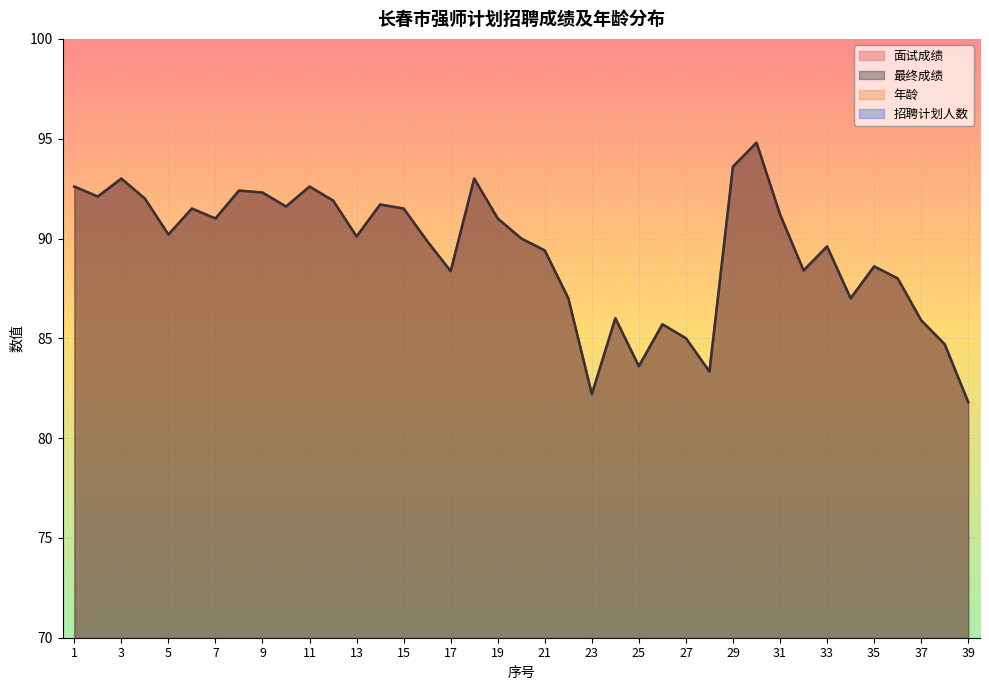

True or false: 面试成绩 and 最终成绩 cross at least once.

False